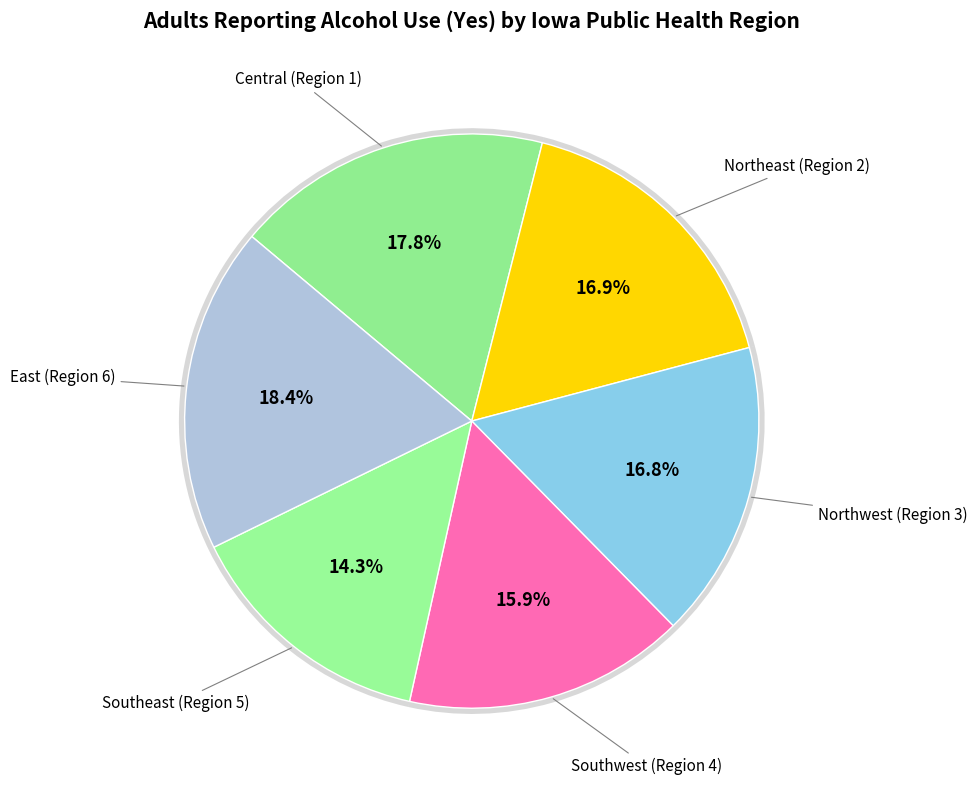

What is the ratio of the value at Southeast (Region 5) to the value at Southwest (Region 4)?

0.9